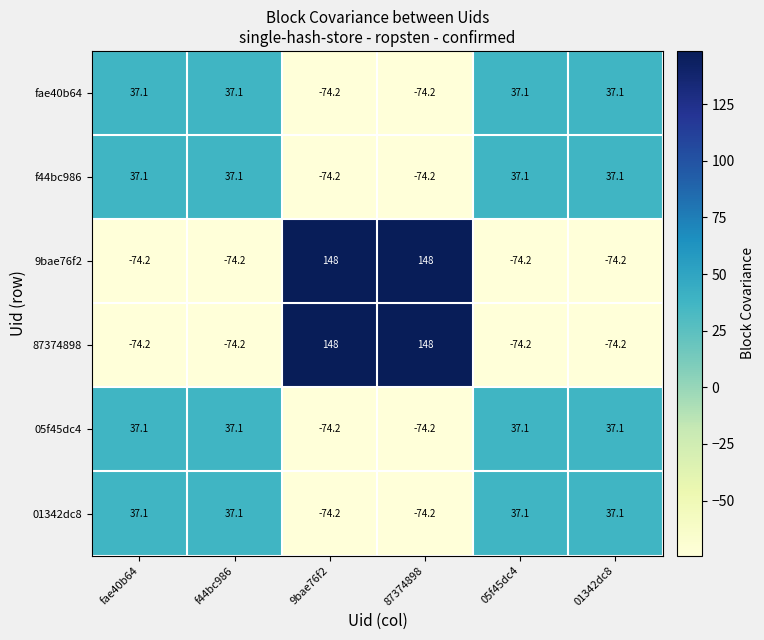

The f44bc986 series shows 37.1 at fae40b64. True or false?

True